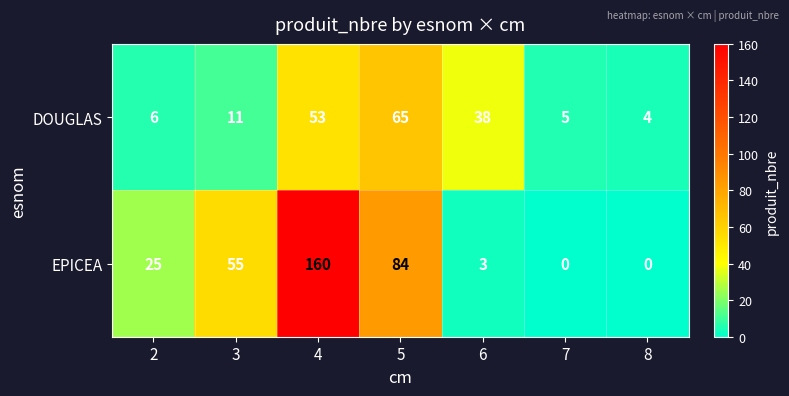

Read the DOUGLAS value at 8, to the nearest 5.

5